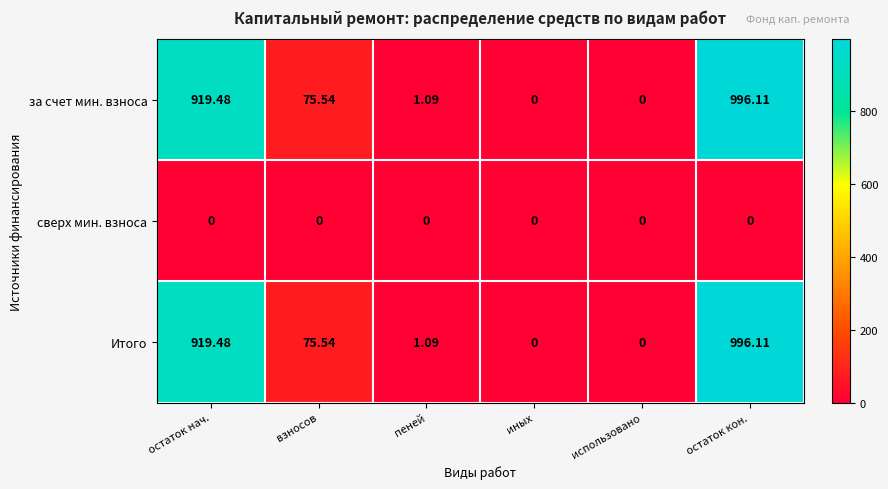

At which category is the sum across all series the highest?

остаток кон.